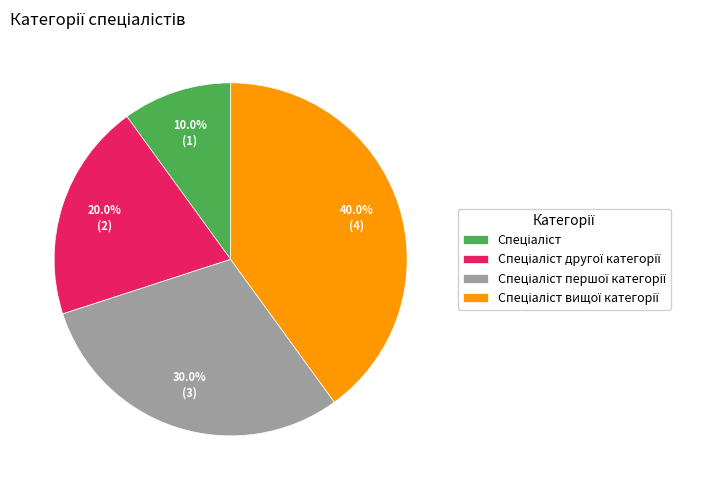

Is there a majority slice in this chart?

No